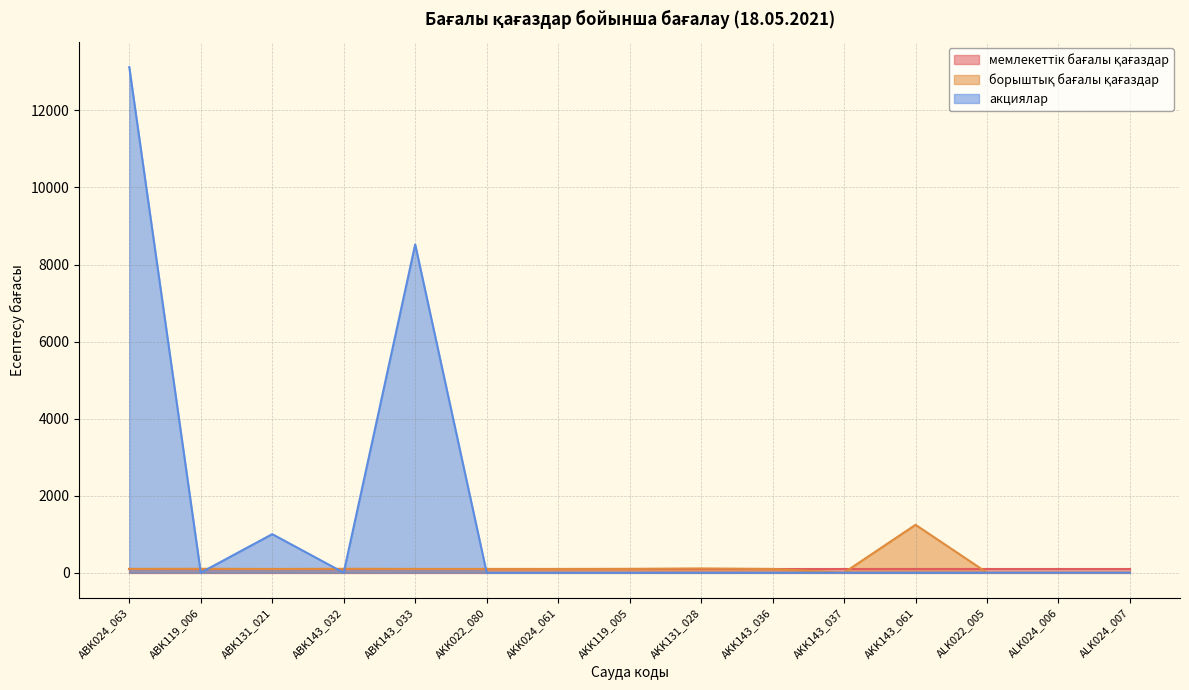

Which series has the largest total across all categories?

акциялар